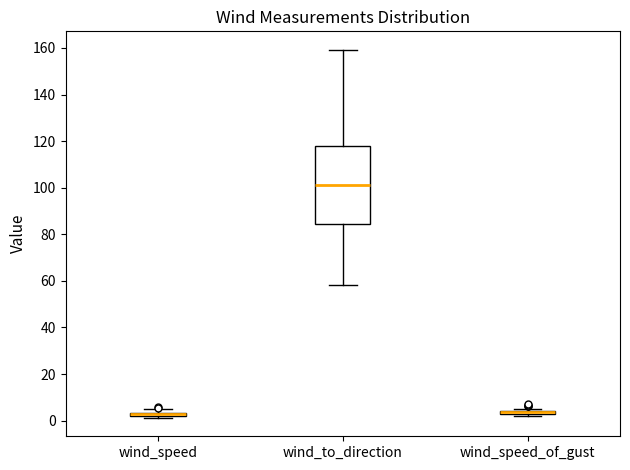

Where does the lower whisker of the box for wind_to_direction end on the y-axis? The values are not printed on the chart, so give them approximately, as read against the axis.

58